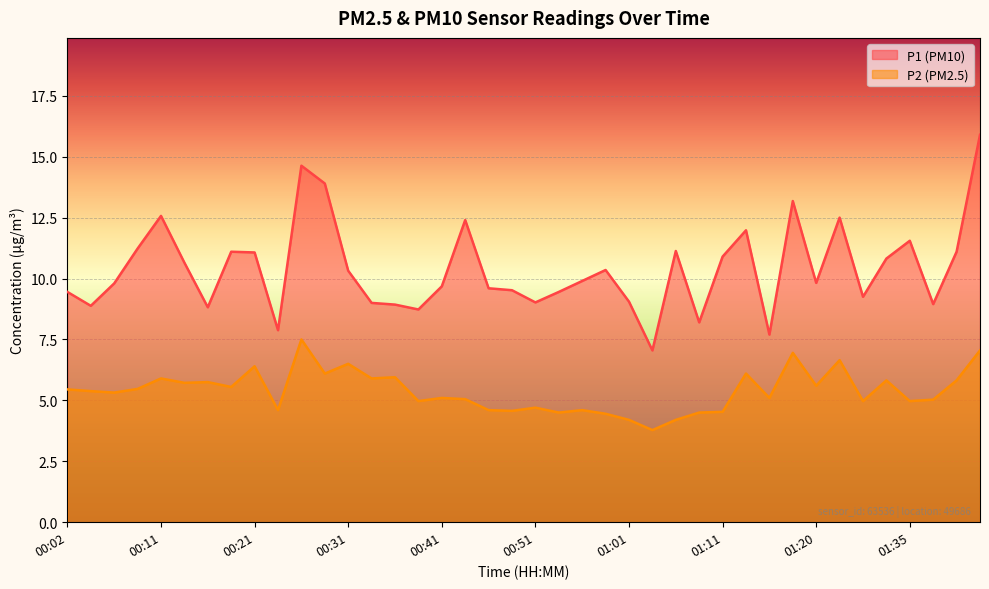

What is the value of the P1 point at the 20th from the left?

9.5